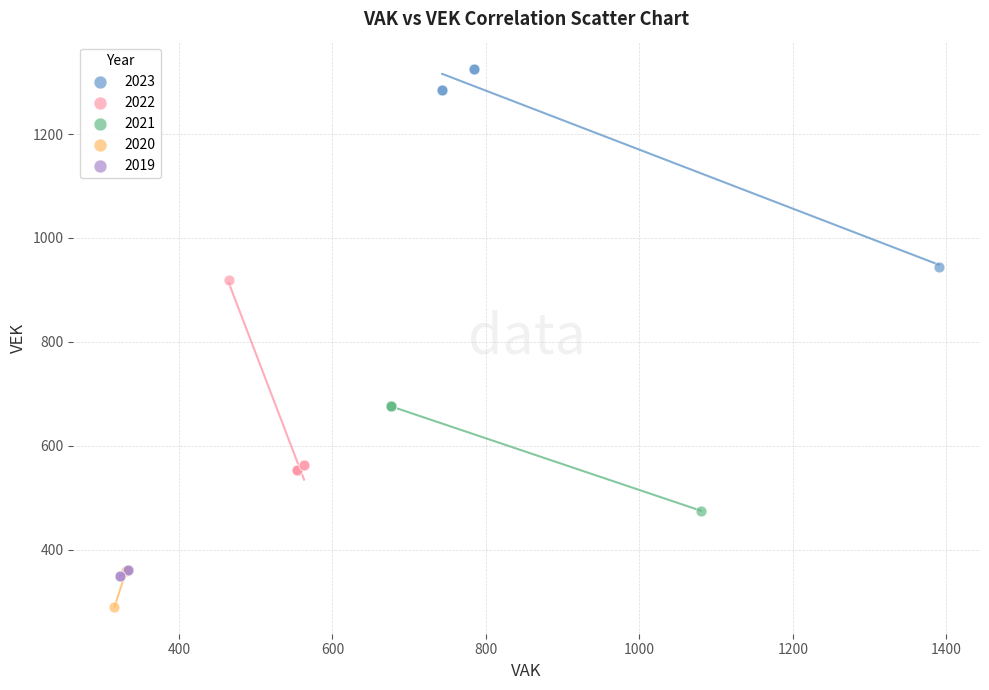

Which series reaches the minimum Y coordinate?

2020